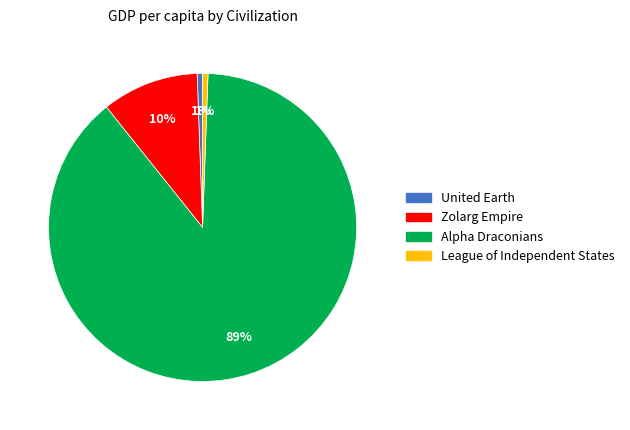

What is the majority slice?

Alpha Draconians